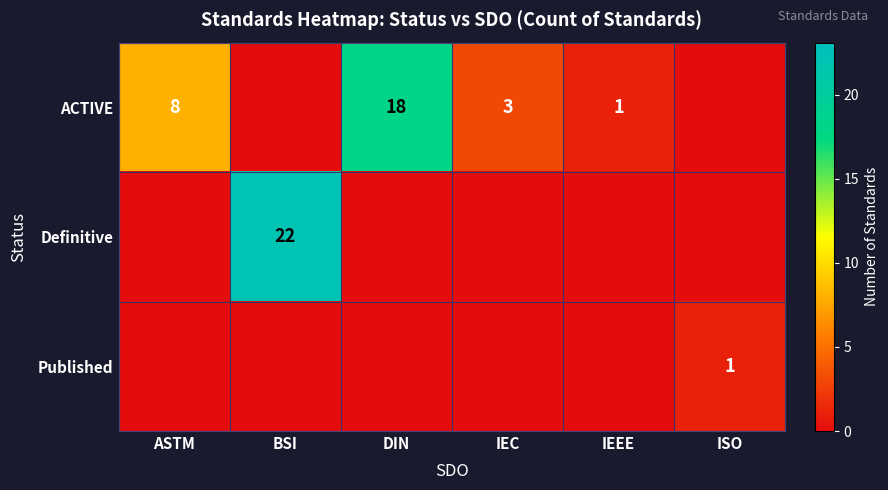

The value of Published at ISO is 2. True or false?

False